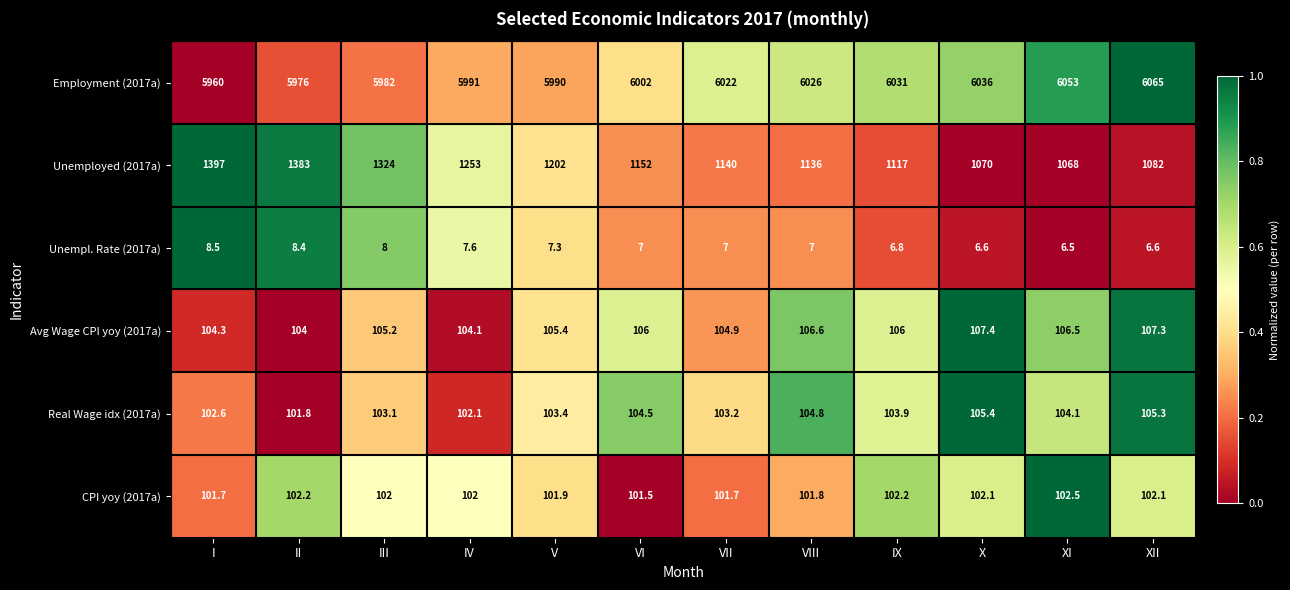

Is it true that Avg Wage CPI yoy (2017a) equals 107.3 at XII?

True